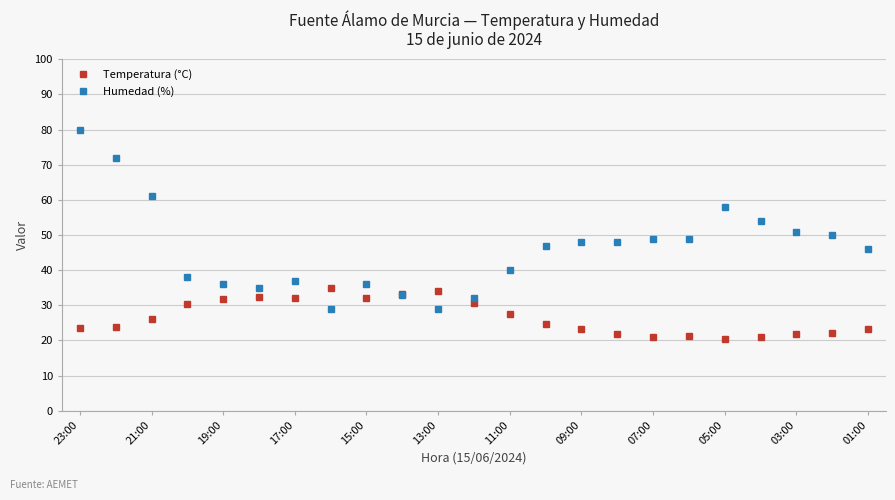

What are all the series names shown in the legend?

Temperatura (°C), Humedad (%)